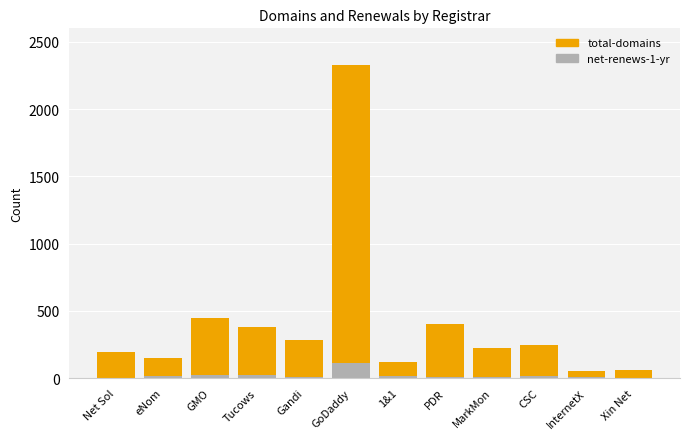

Which category has the highest value in the net-renews-1-yr series?

GoDaddy